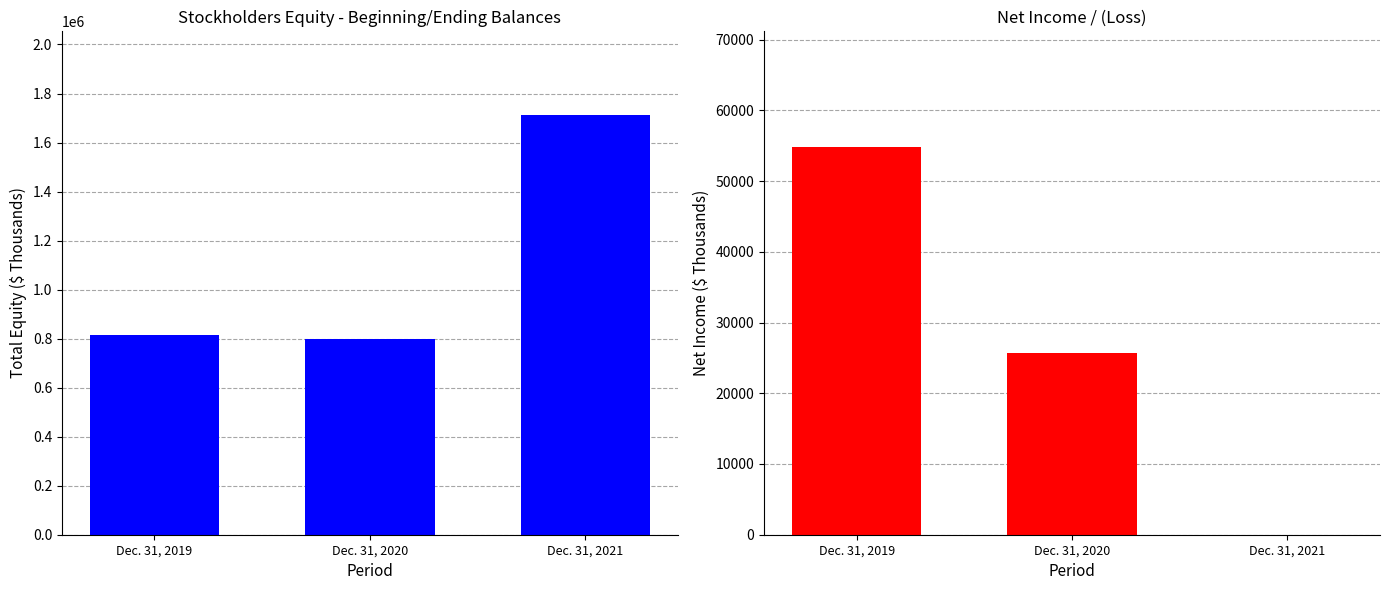

Reading right to left, list all the values displayed in this chart.

Total Equity (USD $ Thousands): Dec. 31, 2021=1711401	Dec. 31, 2020=798444	Dec. 31, 2019=816805
Net Income/(Loss): Dec. 31, 2021=0	Dec. 31, 2020=25702	Dec. 31, 2019=54746